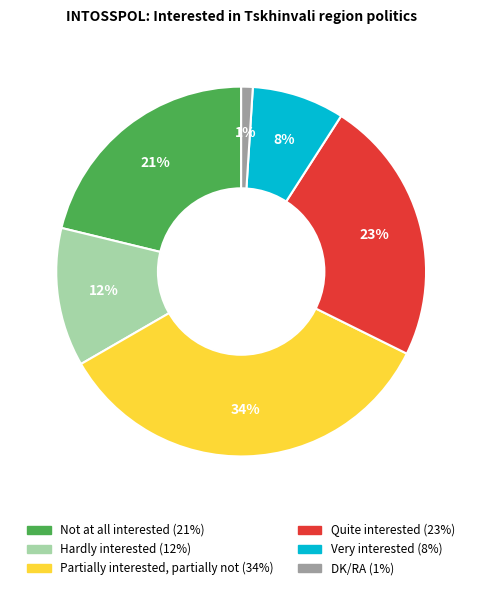

Is it true that Quite interested is 23% of the pie?

True